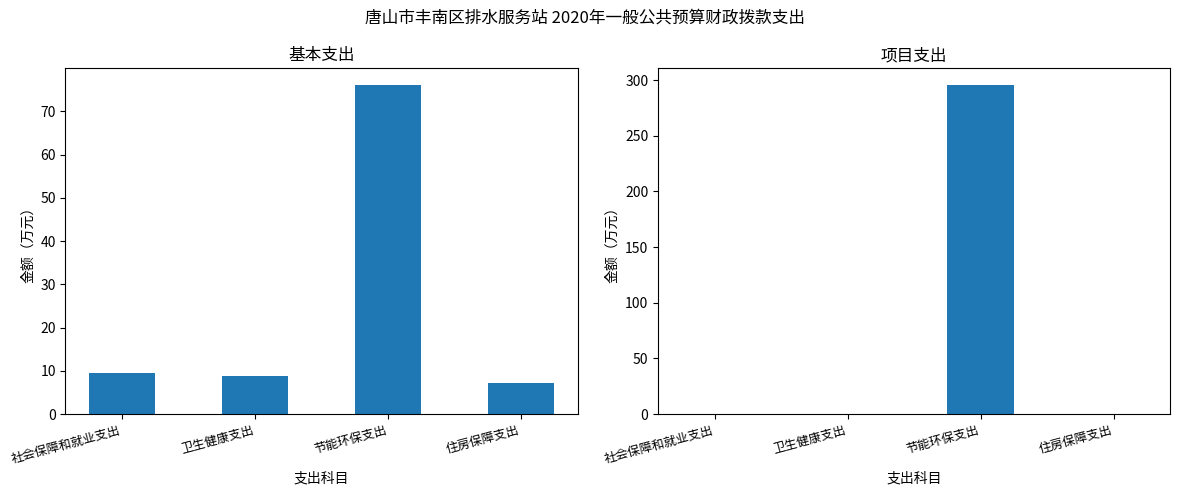

List the series in order of their peak value, highest first.

项目支出, 基本支出